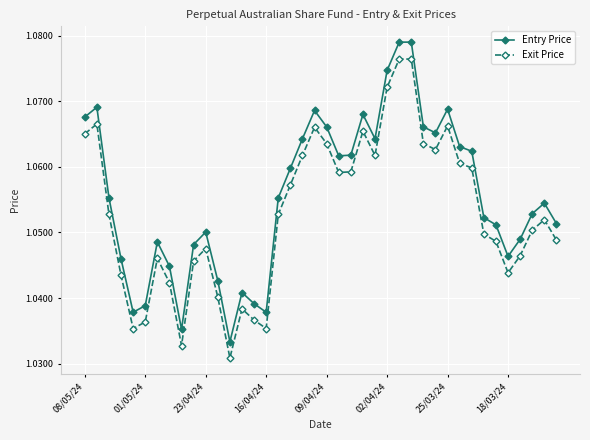

Which series has the largest range (max minus min)?

Entry Price